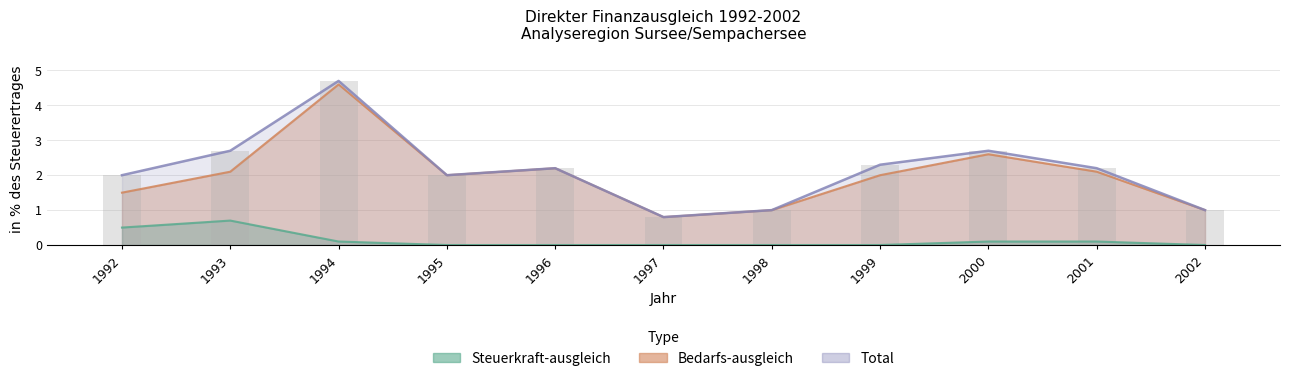

At which category does the chart reach its minimum across all series?

1995